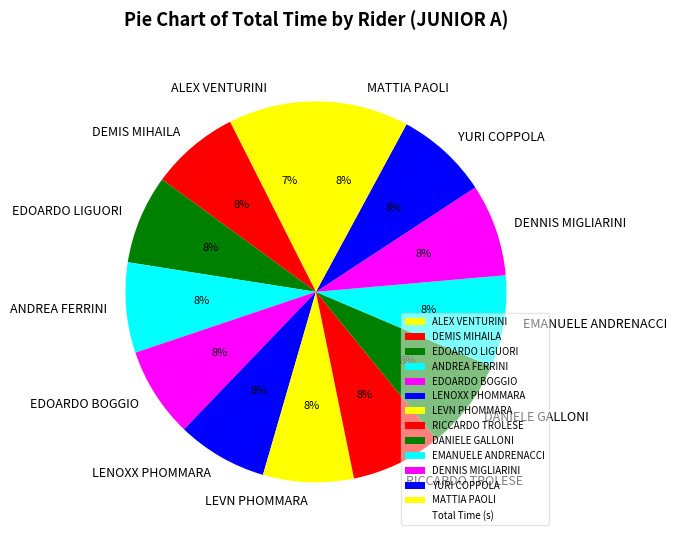

Is there a majority slice in this chart?

No